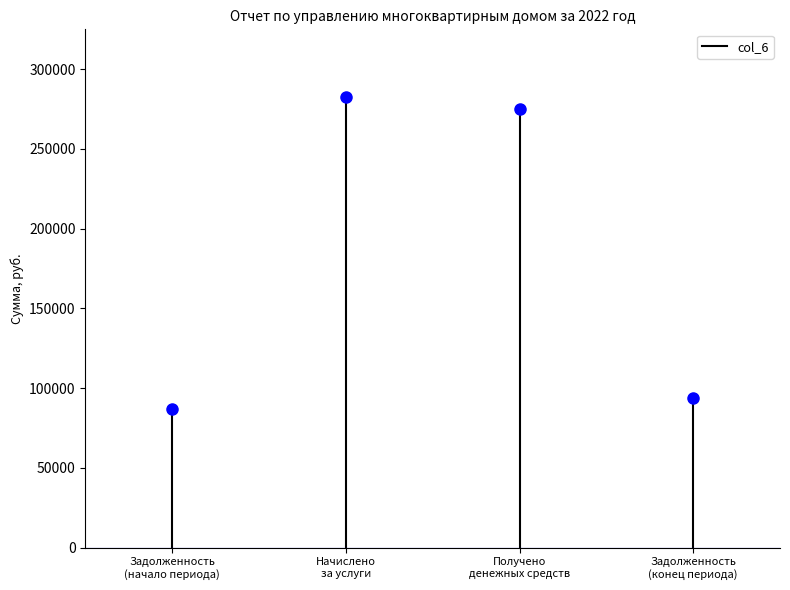

Count the number of data series in this chart.

1